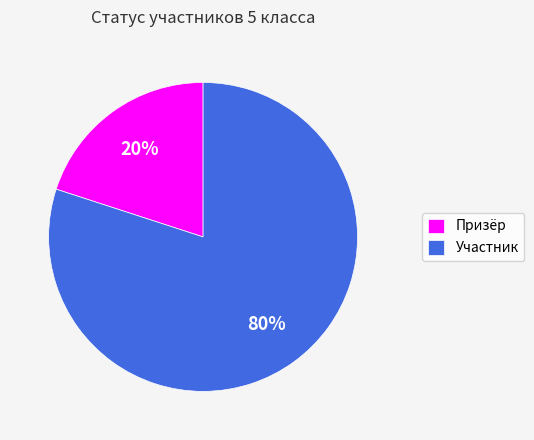

Count the number of slices in the pie.

2